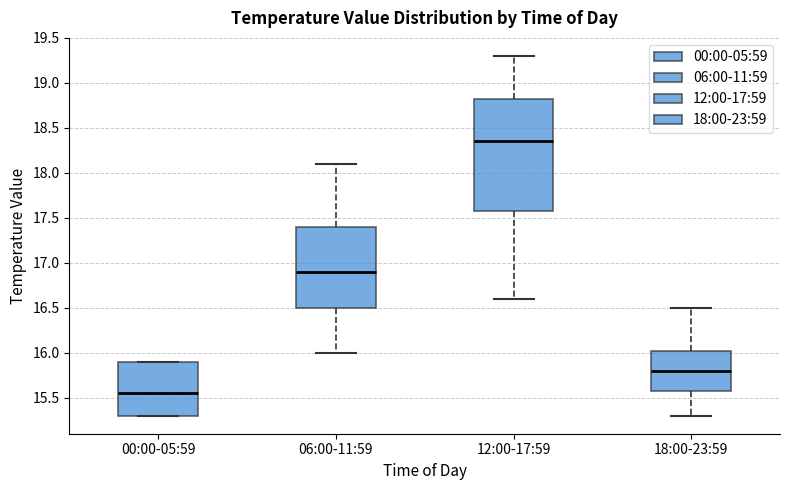

Which box is the tallest, from its lower edge to its upper edge?

12:00-17:59